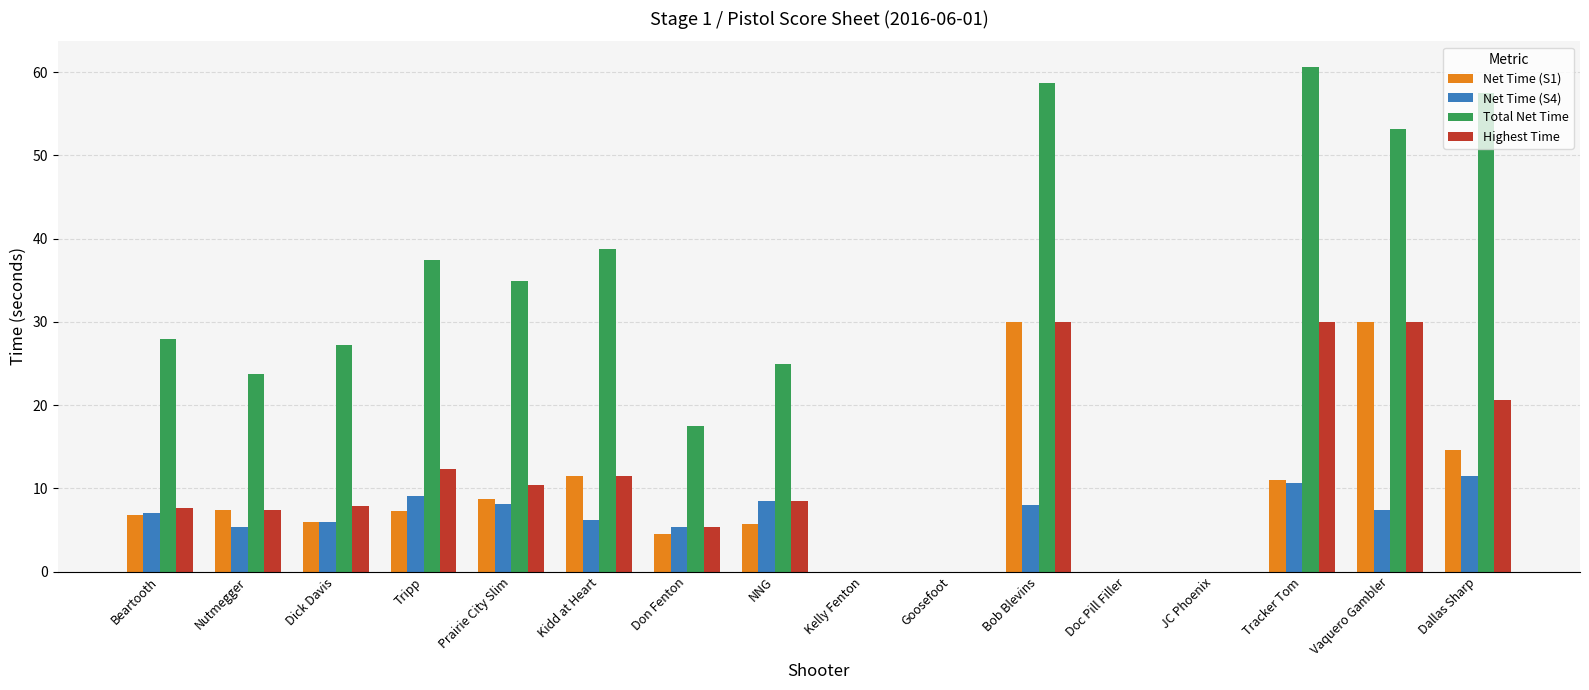

The Highest Time series shows 7.6 at Beartooth. True or false?

True